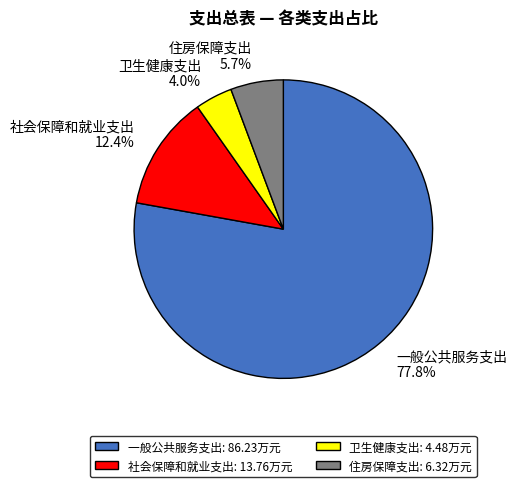

What percentage is the 住房保障支出 slice, to the nearest percent?

6%